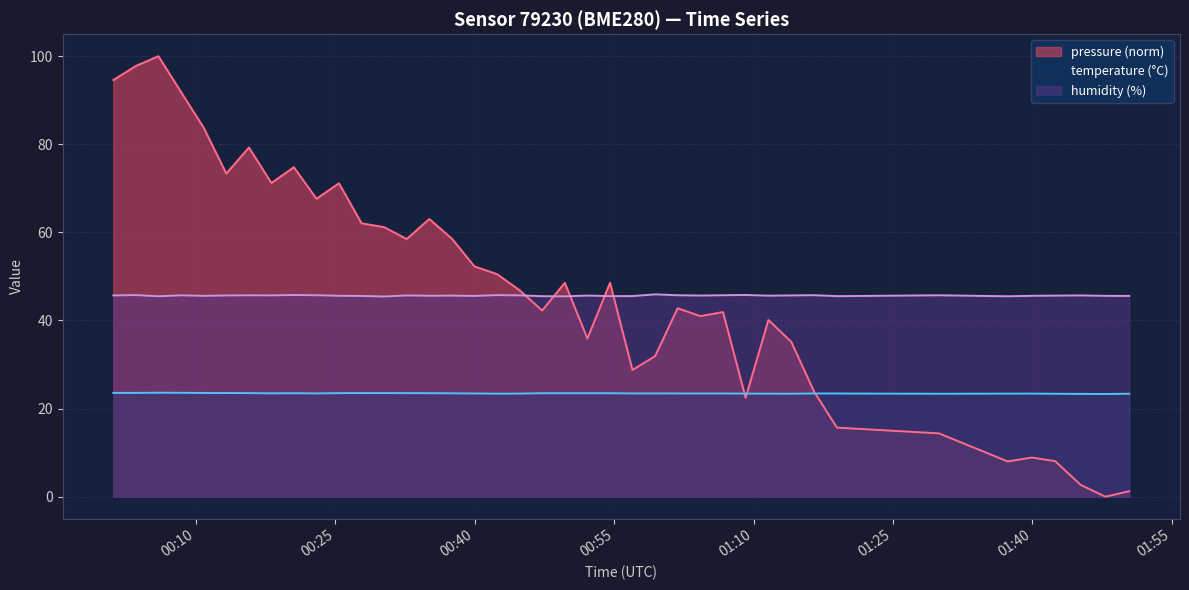

How many humidity values are between 45 and 46?

40